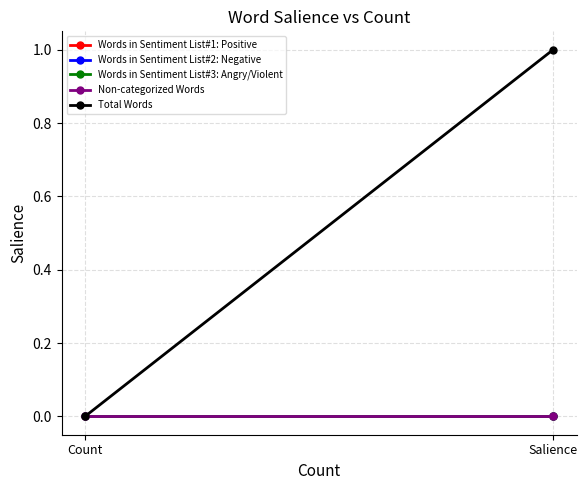

Reading left to right, transcribe all the data shown in this chart.

Words in Sentiment List#1: Positive: 0	0
Words in Sentiment List#2: Negative: 0	0
Words in Sentiment List#3: Angry/Violent: 0	0
Non-categorized Words: 0	0
Total Words: 0	1